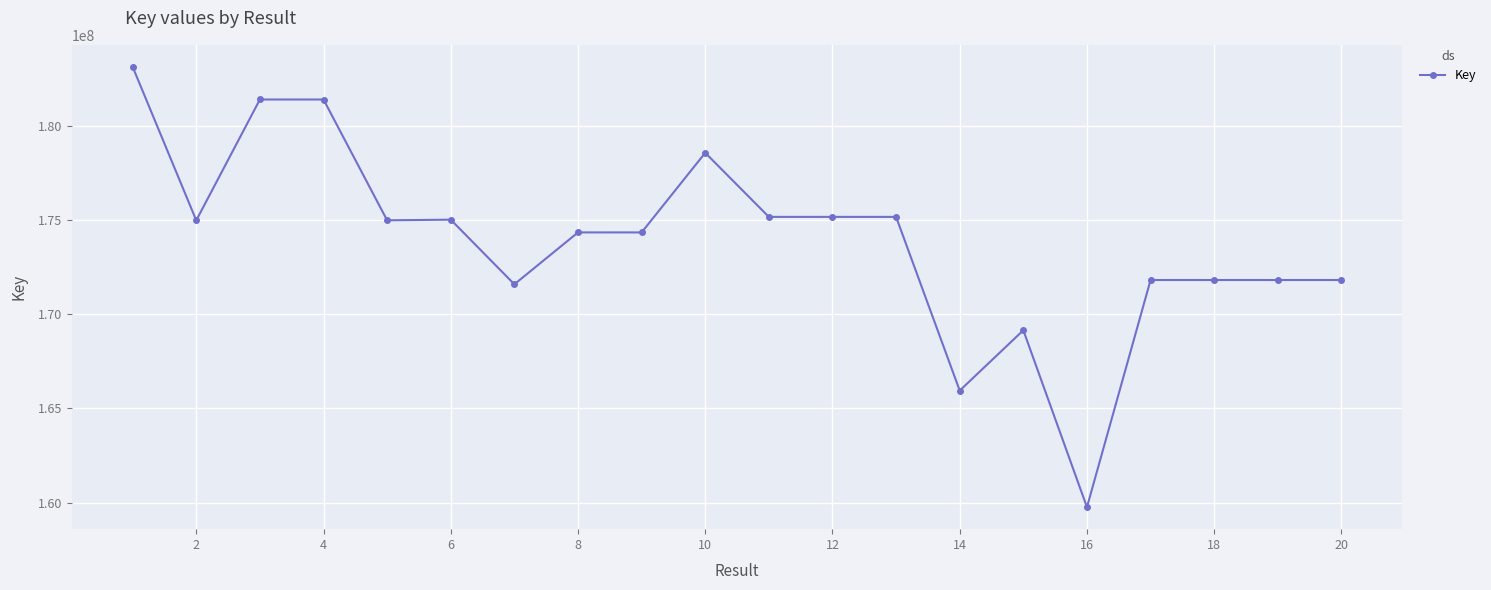

What is the value of the 15th point from the left?

169155576